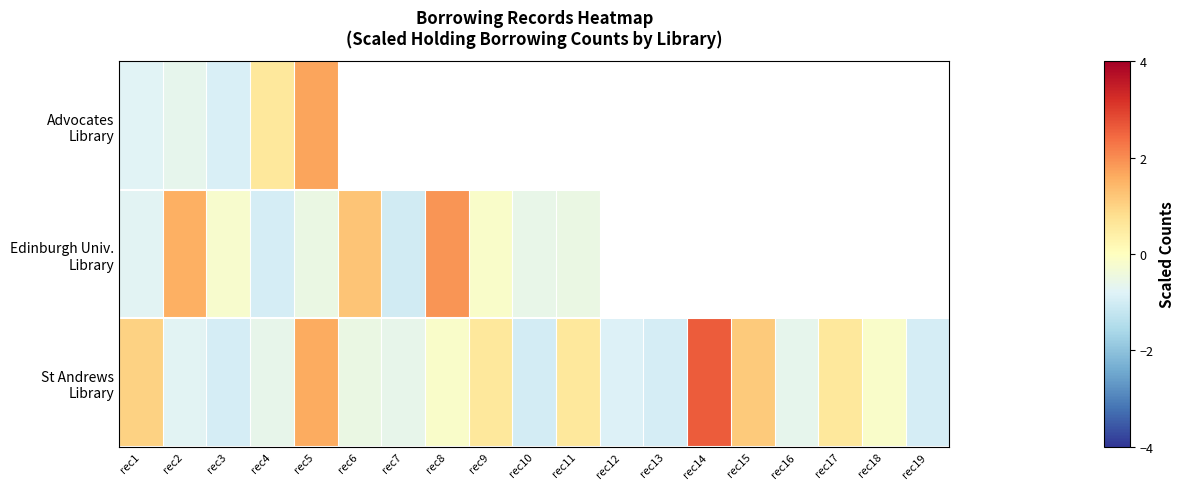

Where does the St Andrews Library series first go above 0?

rec1